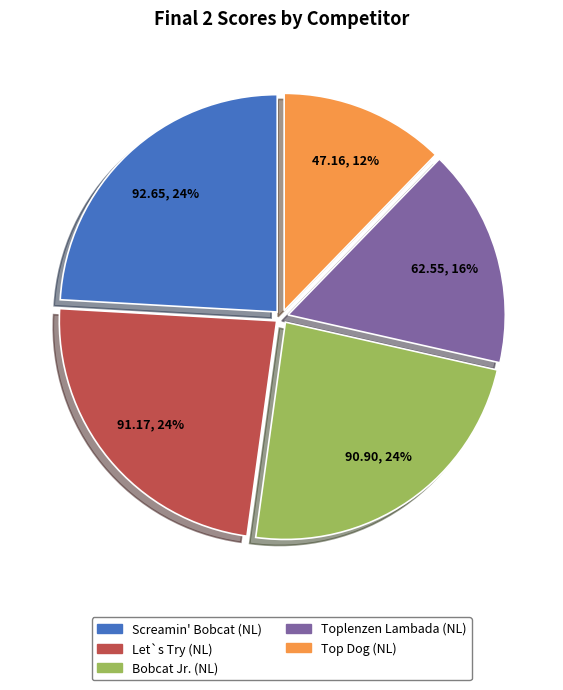

To the nearest percent, what is the difference between the largest and smallest slice percentages?

12%